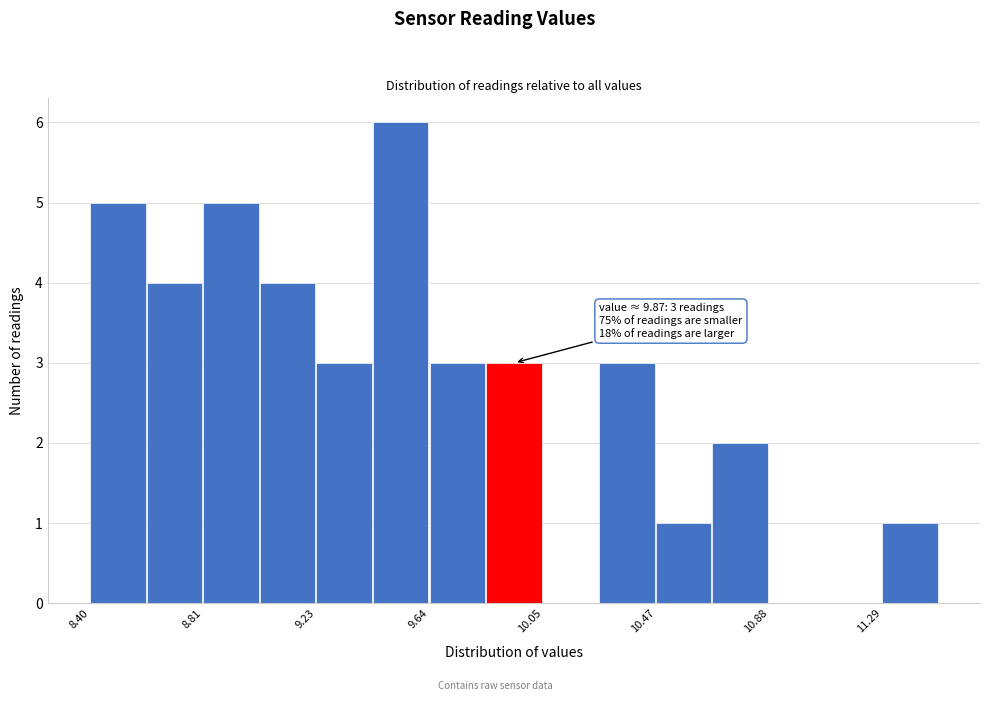

Which range on the x-axis has the tallest bar?

9.45 to 9.65